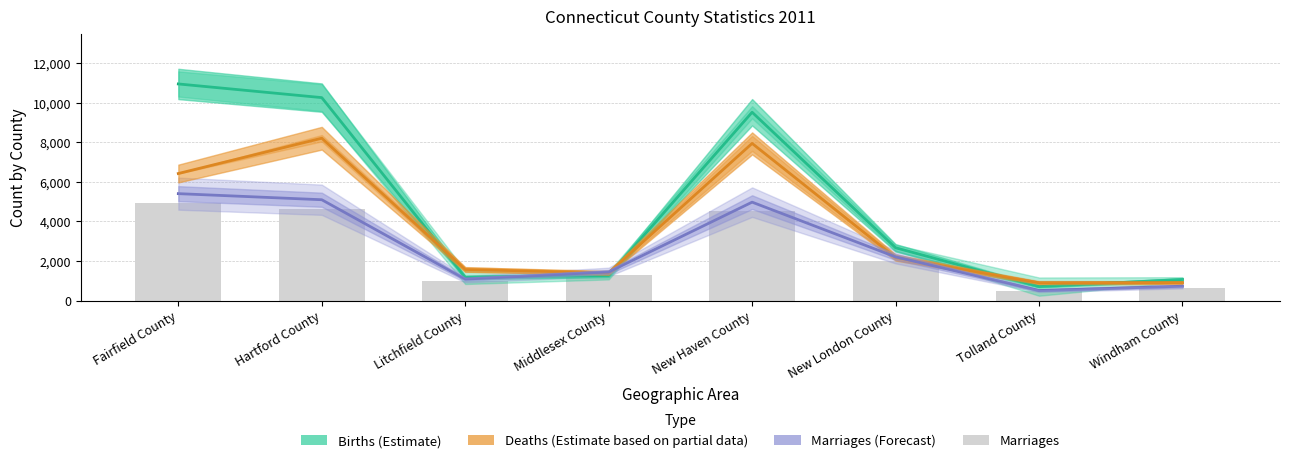

List the labels in order of value, largest first.

Fairfield County, Hartford County, New Haven County, New London County, Middlesex County, Litchfield County, Windham County, Tolland County